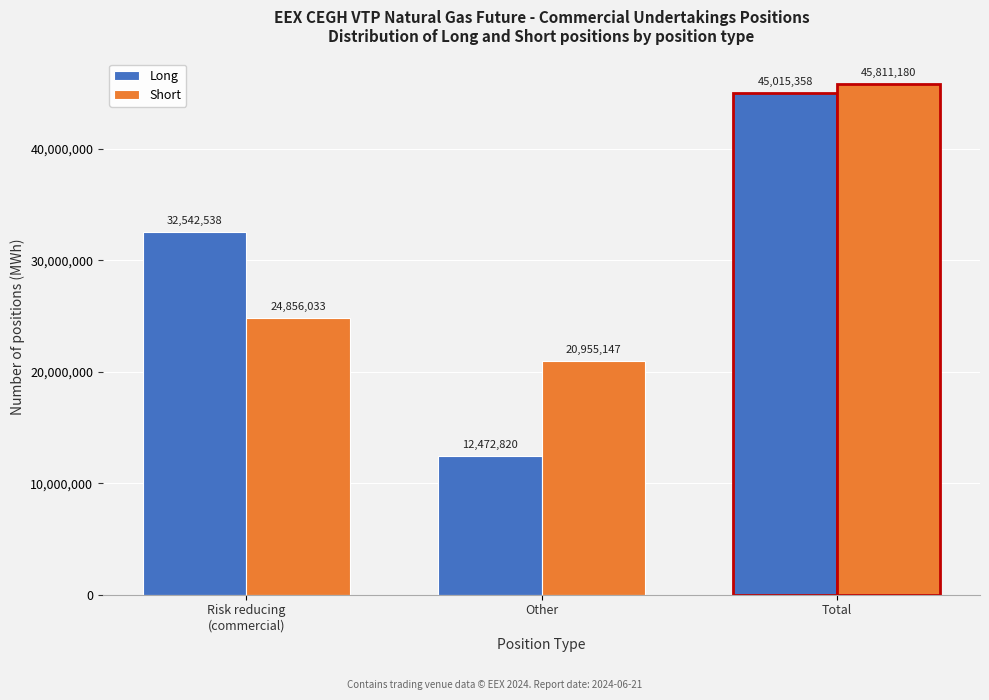

Reading left to right, extract all data points from this chart.

Long: 32542538	12472820	45015358
Short: 24856033	20955147	45811180